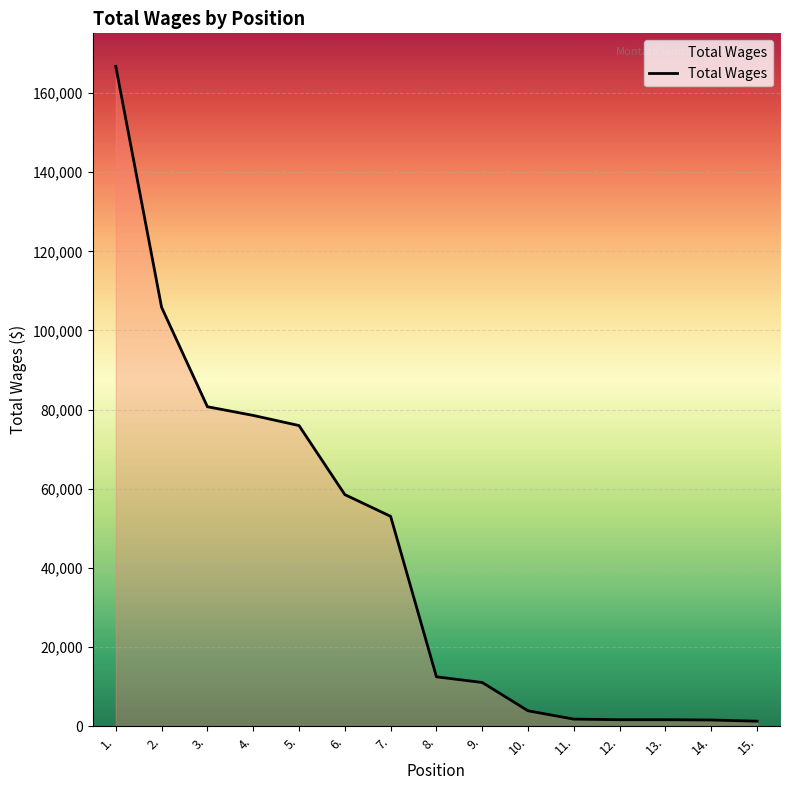

What is the change in value from 1. to 9.?

-155686